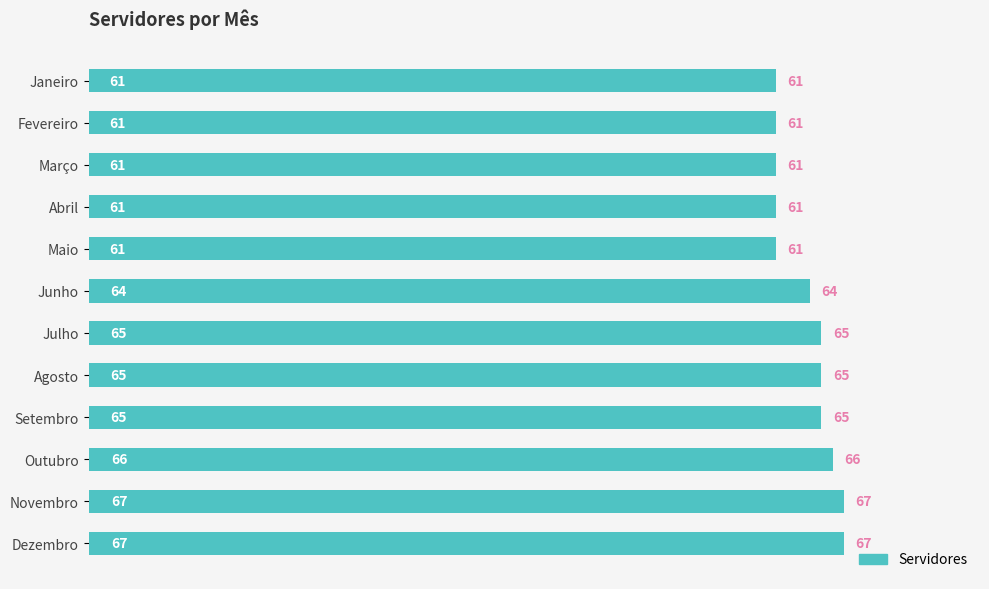

What is the change in value from Janeiro to Setembro?

+4